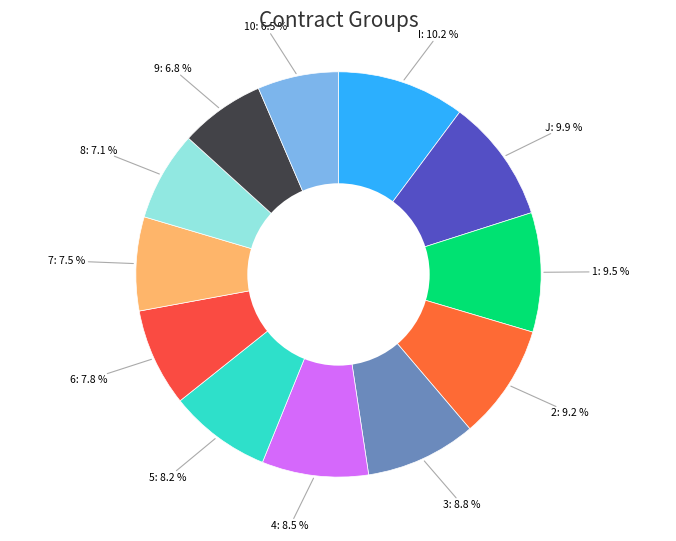

Does J represent more than half of the total?

No